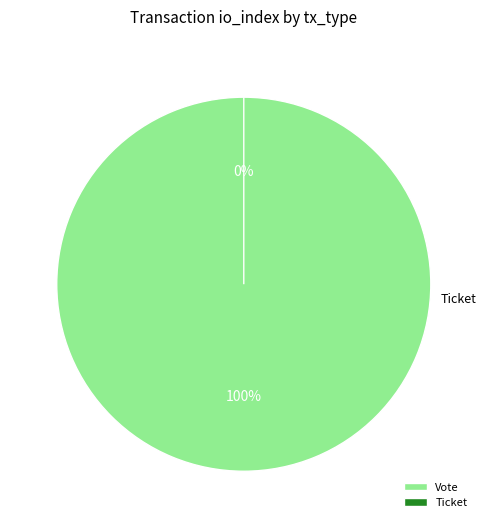

How many segments does this pie chart have?

2